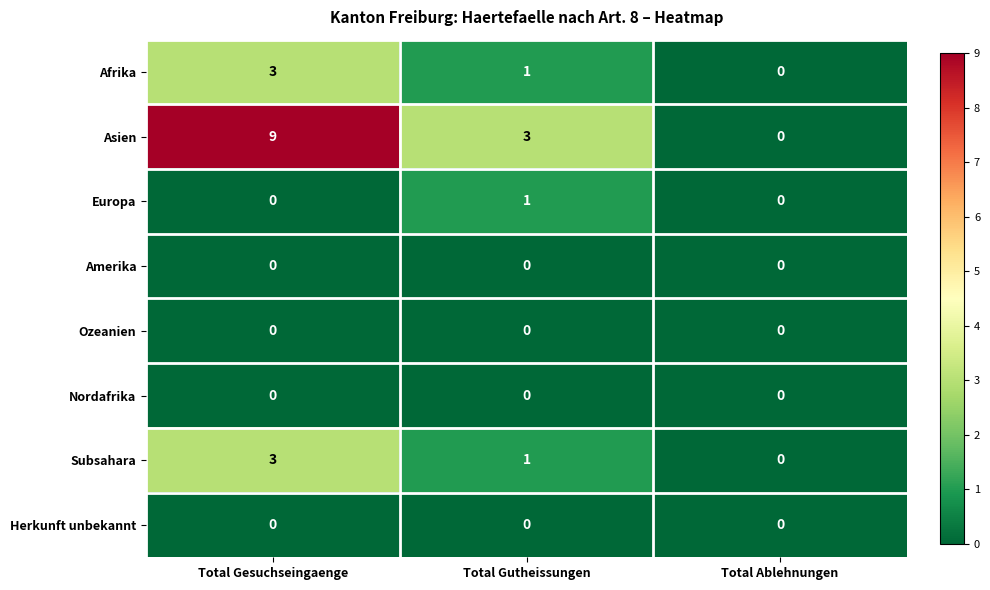

Reading left to right, extract all data points from this chart.

Afrika: 3	1	0
Asien: 9	3	0
Europa: 0	1	0
Amerika: 0	0	0
Ozeanien: 0	0	0
Nordafrika: 0	0	0
Subsahara: 3	1	0
Herkunft unbekannt: 0	0	0